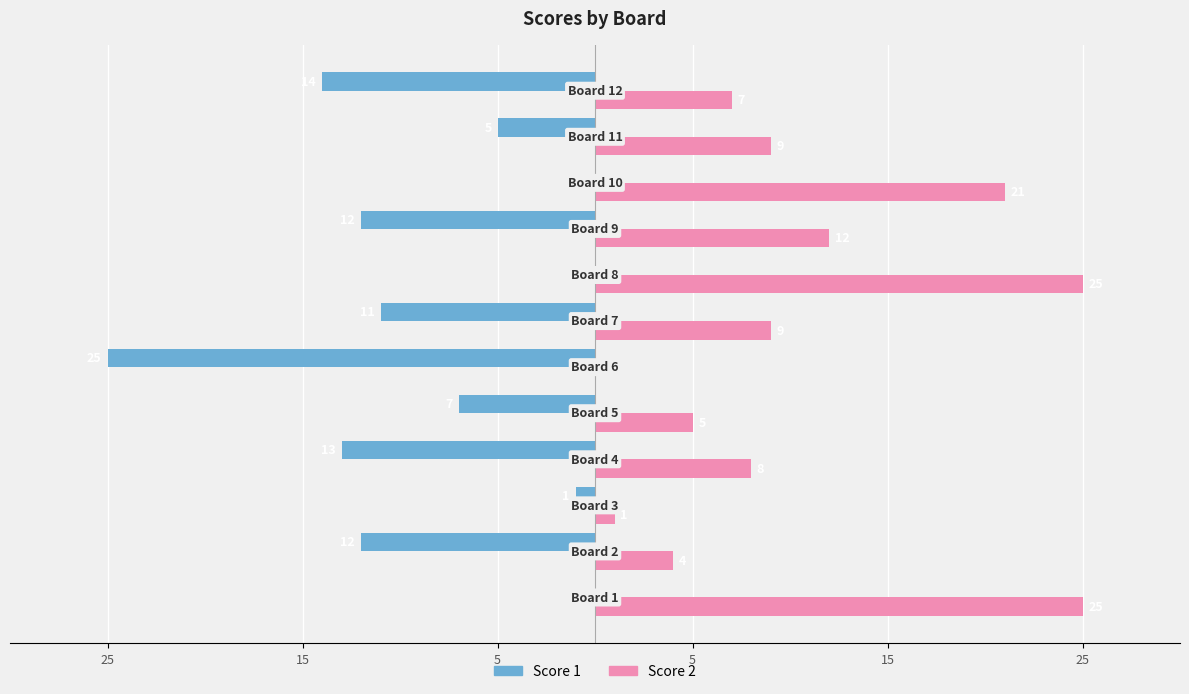

What are all the series names shown in the legend?

Score 1, Score 2